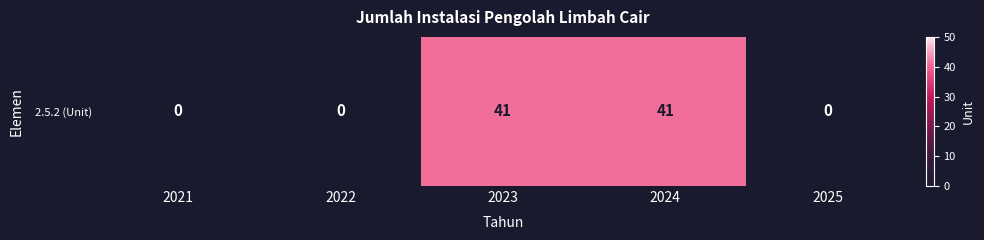

Is it true that the value at 2021 is 0?

True